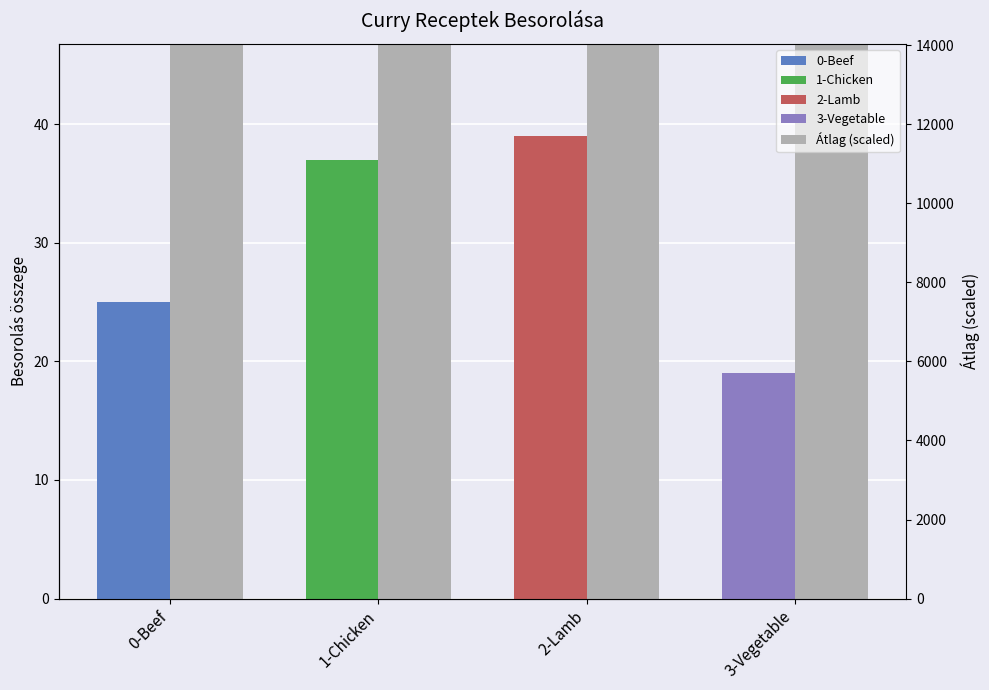

True or false: the data shows 8119 at 3-Vegetable.

False